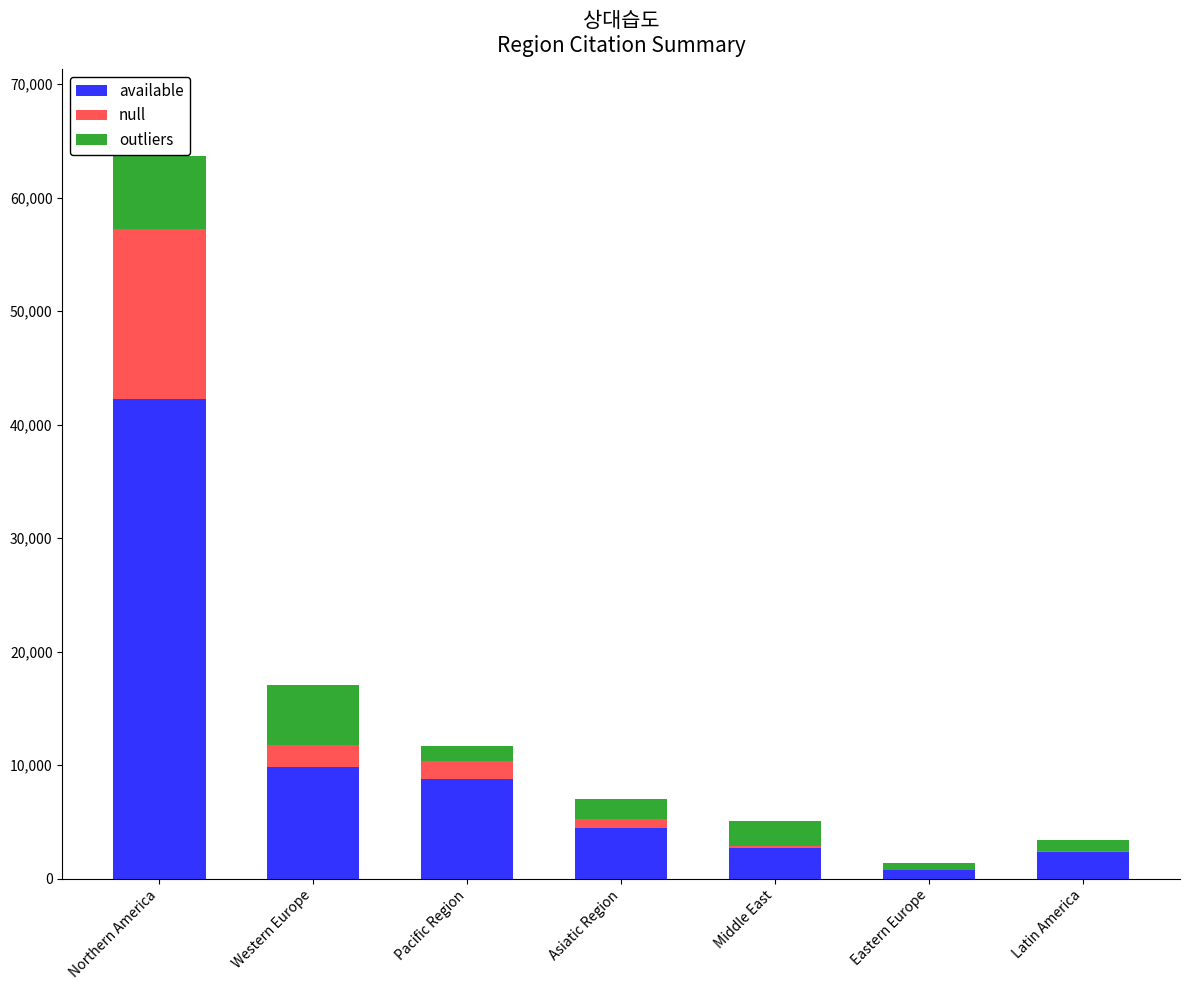

What is the total value across all series at Latin America?

3377